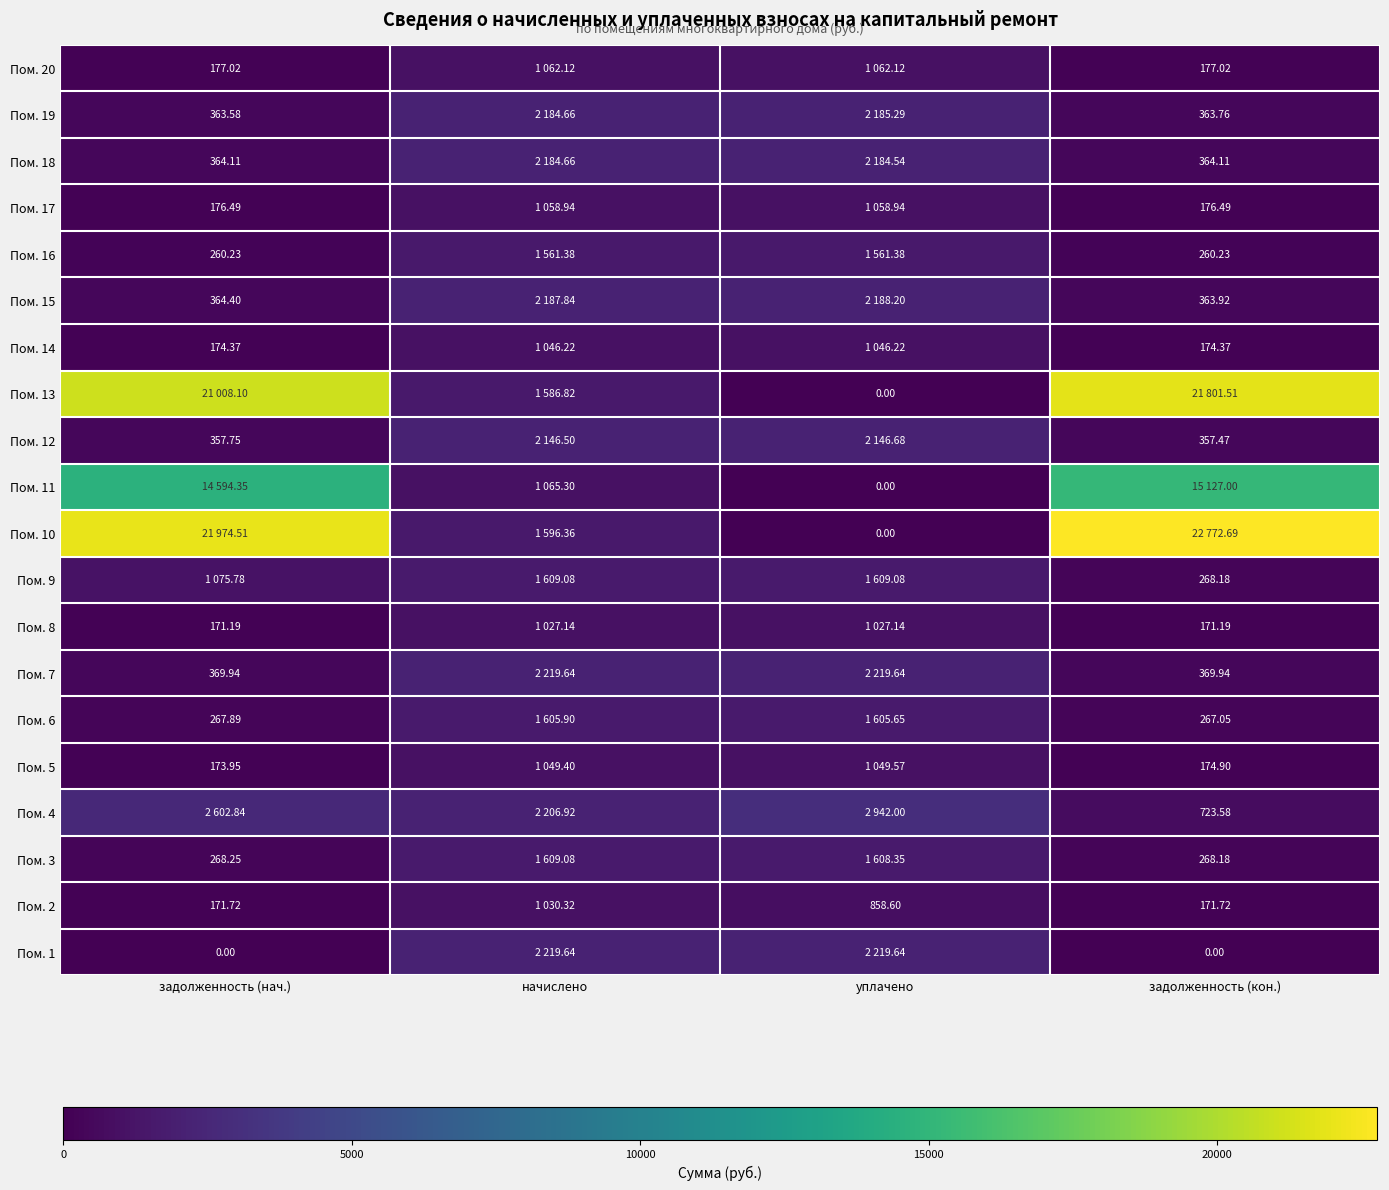

Between начислено and задолженность (кон.), which is larger?

начислено